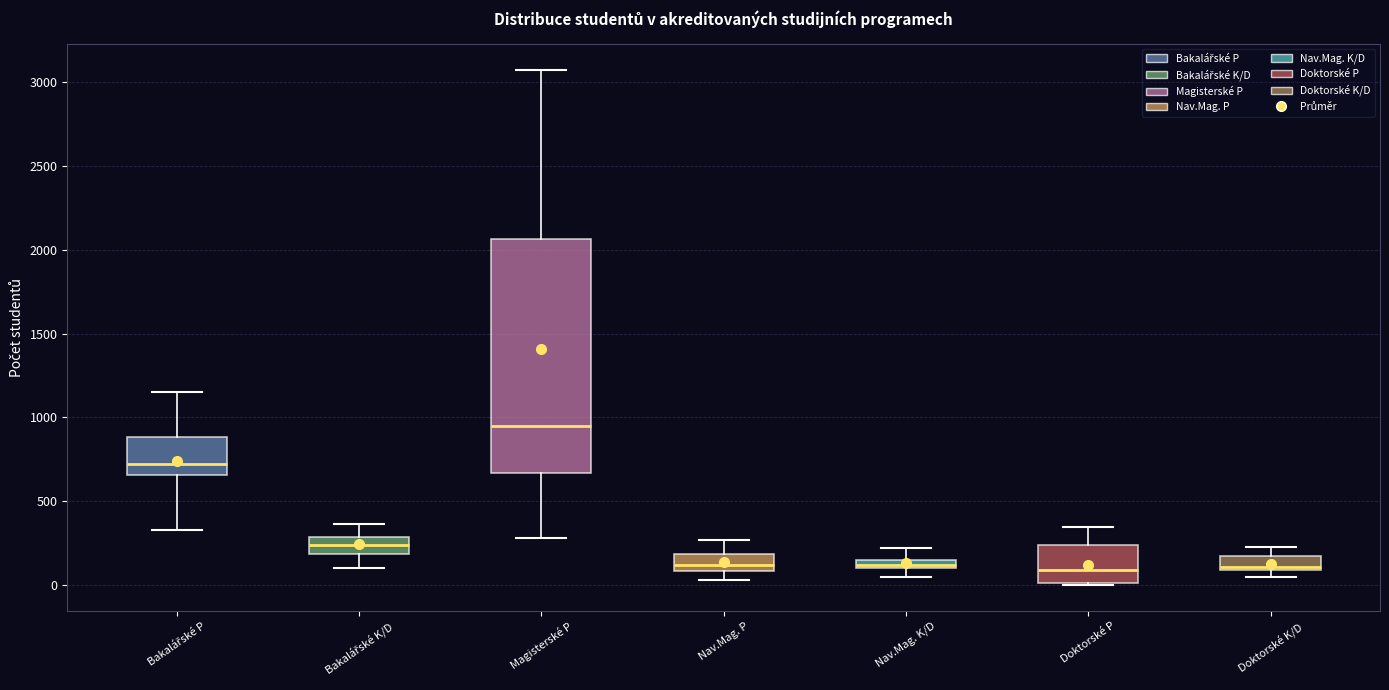

Where does the lower whisker of the box for Bakalářské P end on the y-axis? The values are not printed on the chart, so give them approximately, as read against the axis.

350